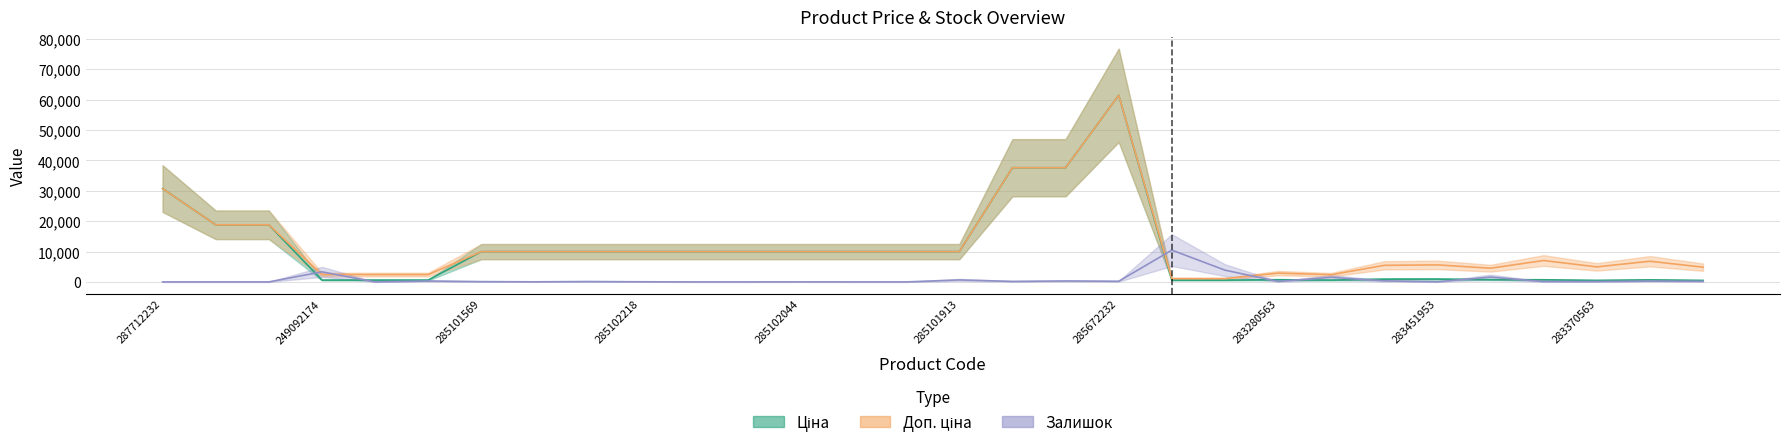

True or false: Залишок has more than 2 points higher than both neighbors.

True